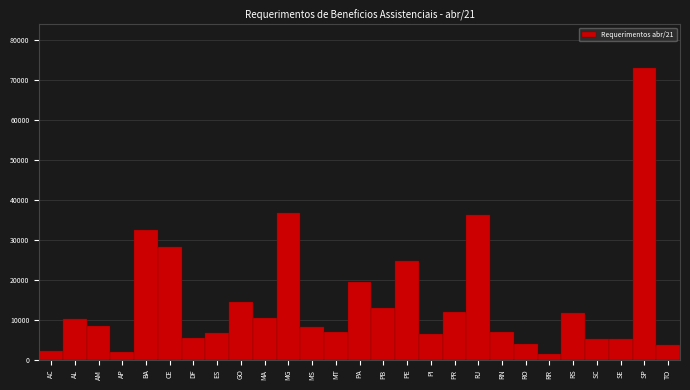

What is the average value?

14672